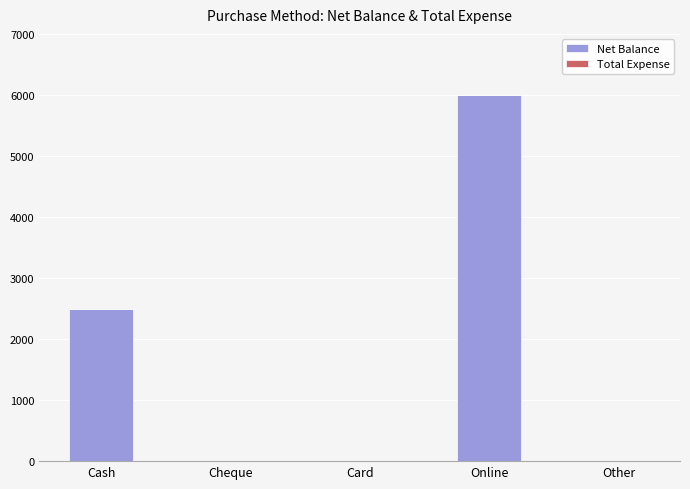

Between Cheque and Online, which is larger?

Online